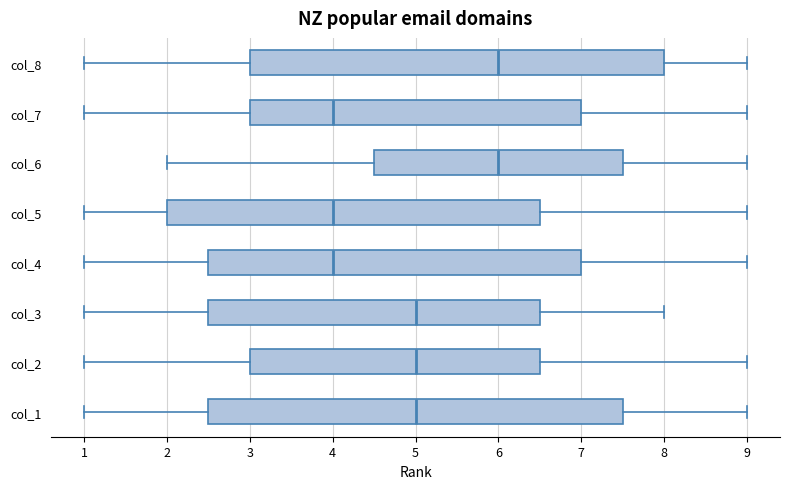

Reading bottom to top, transcribe this box plot: for each box, give where its median line is, the range the box spans, and where its two whiskers end, as read against the x-axis. The values are not printed on the chart, so give them approximately, as read against the axis.

col_1: median 5.0, box 2.5 to 7.5, whiskers 1.0 to 9.0
col_2: median 5.0, box 3.0 to 6.5, whiskers 1.0 to 9.0
col_3: median 5.0, box 2.5 to 6.5, whiskers 1.0 to 8.0
col_4: median 4.0, box 2.5 to 7.0, whiskers 1.0 to 9.0
col_5: median 4.0, box 2.0 to 6.5, whiskers 1.0 to 9.0
col_6: median 6.0, box 4.5 to 7.5, whiskers 2.0 to 9.0
col_7: median 4.0, box 3.0 to 7.0, whiskers 1.0 to 9.0
col_8: median 6.0, box 3.0 to 8.0, whiskers 1.0 to 9.0